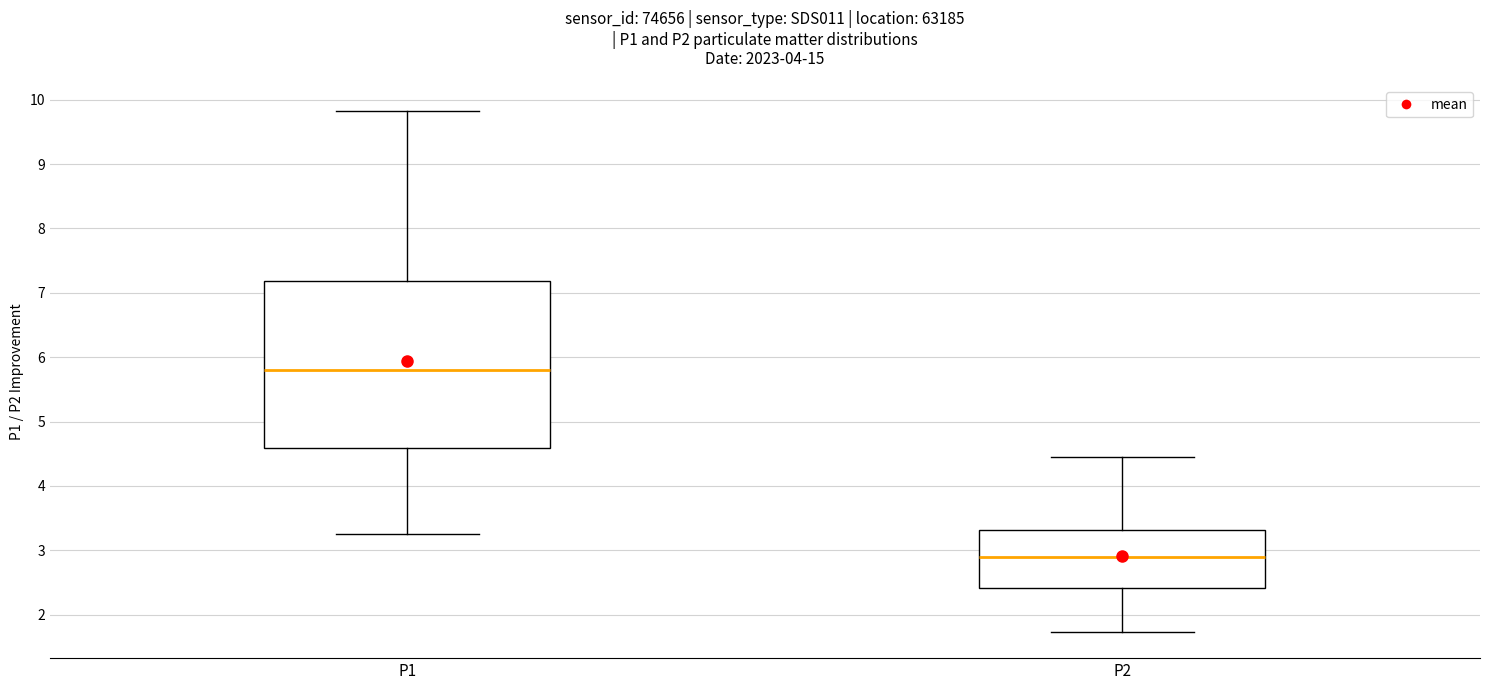

Reading left to right, transcribe this box plot: for each box, give where its median line is, the range the box spans, and where its two whiskers end, as read against the y-axis. The values are not printed on the chart, so give them approximately, as read against the axis.

P1: median 5.8, box 4.6 to 7.2, whiskers 3.3 to 9.8
P2: median 2.9, box 2.4 to 3.3, whiskers 1.7 to 4.5